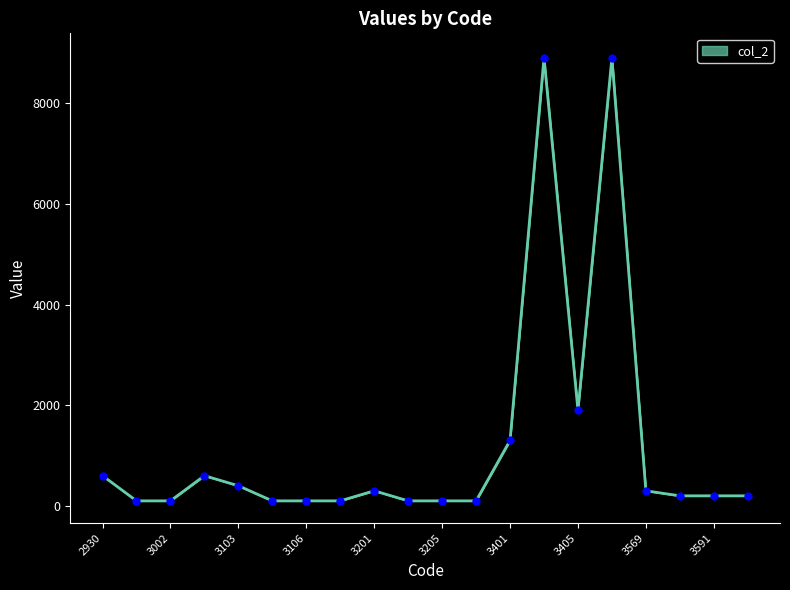

What is the change in value from 3101 to 3302?

-500